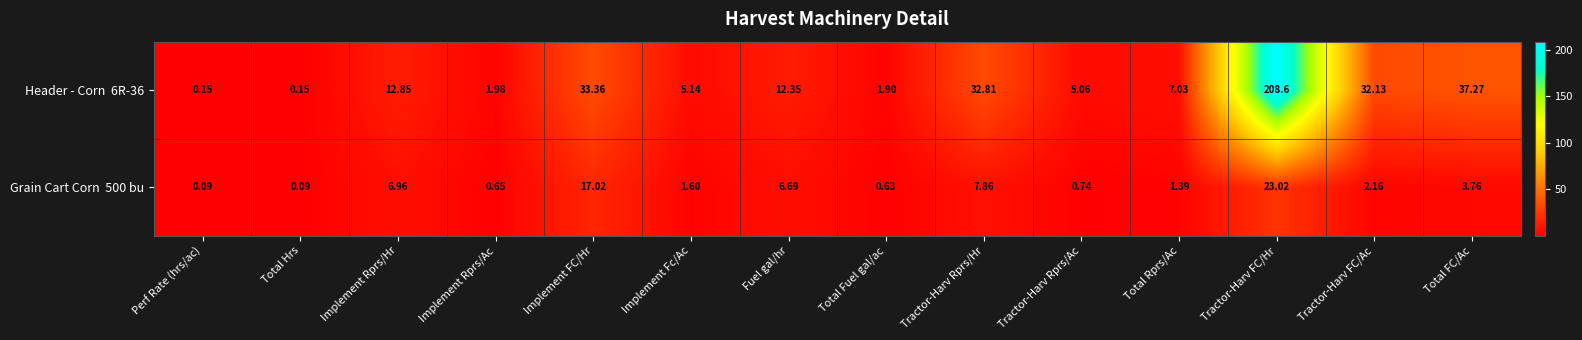

At which category is the sum across all series the highest?

Tractor-Harv FC/Hr